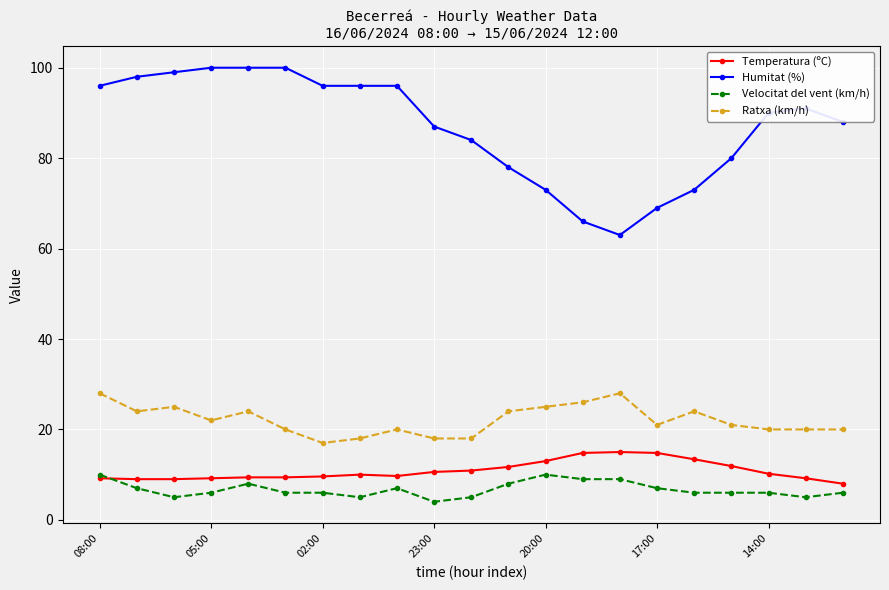

True or false: Ratxa (km/h) has more than 2 points higher than both neighbors.

True